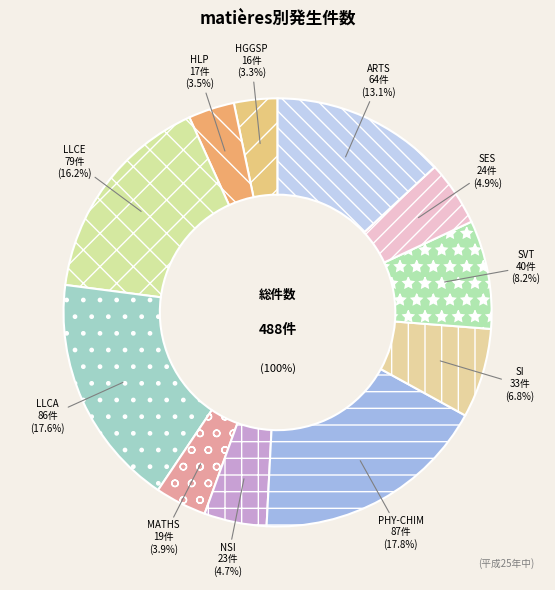

Which slice is the largest?

PHY-CHIM